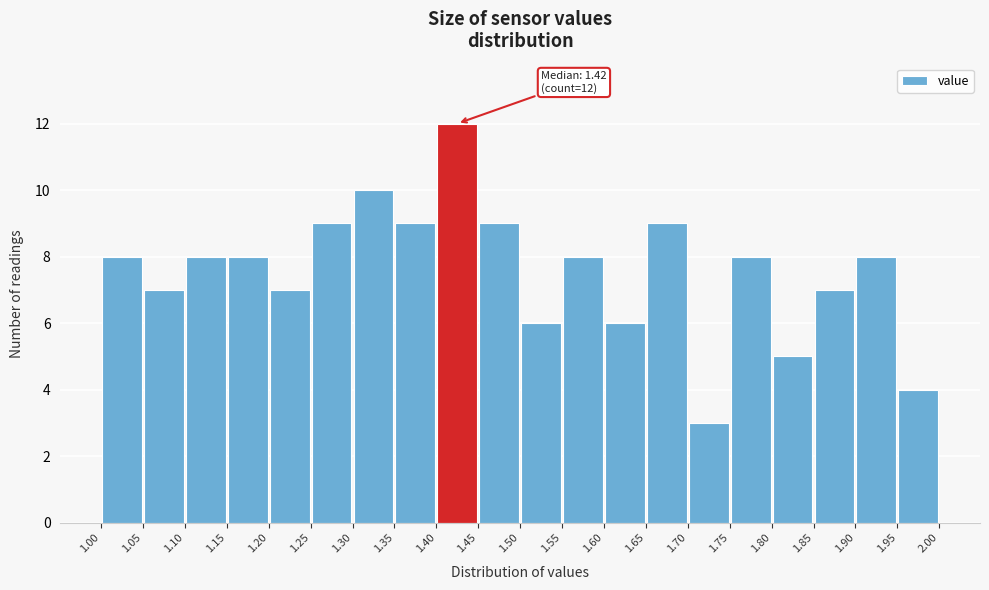

Which range on the x-axis has the tallest bar?

1.40 to 1.45